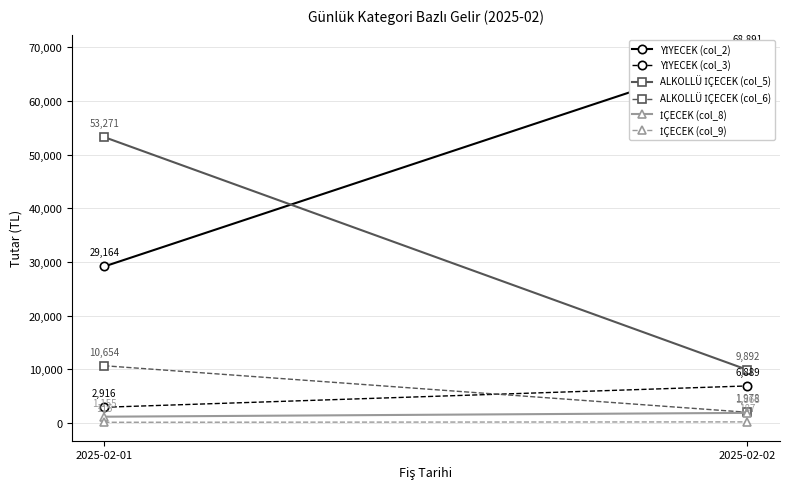

How many values in the ALKOLLÜ İÇECEK (col_6) series are below 10654?

1